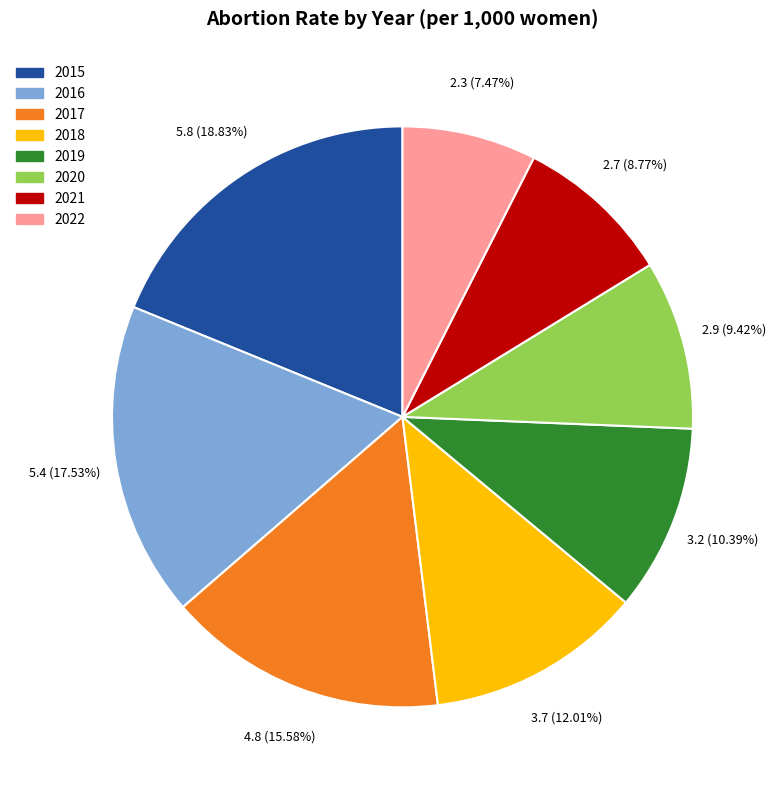

Between 2022 and 2017, which is larger?

2017